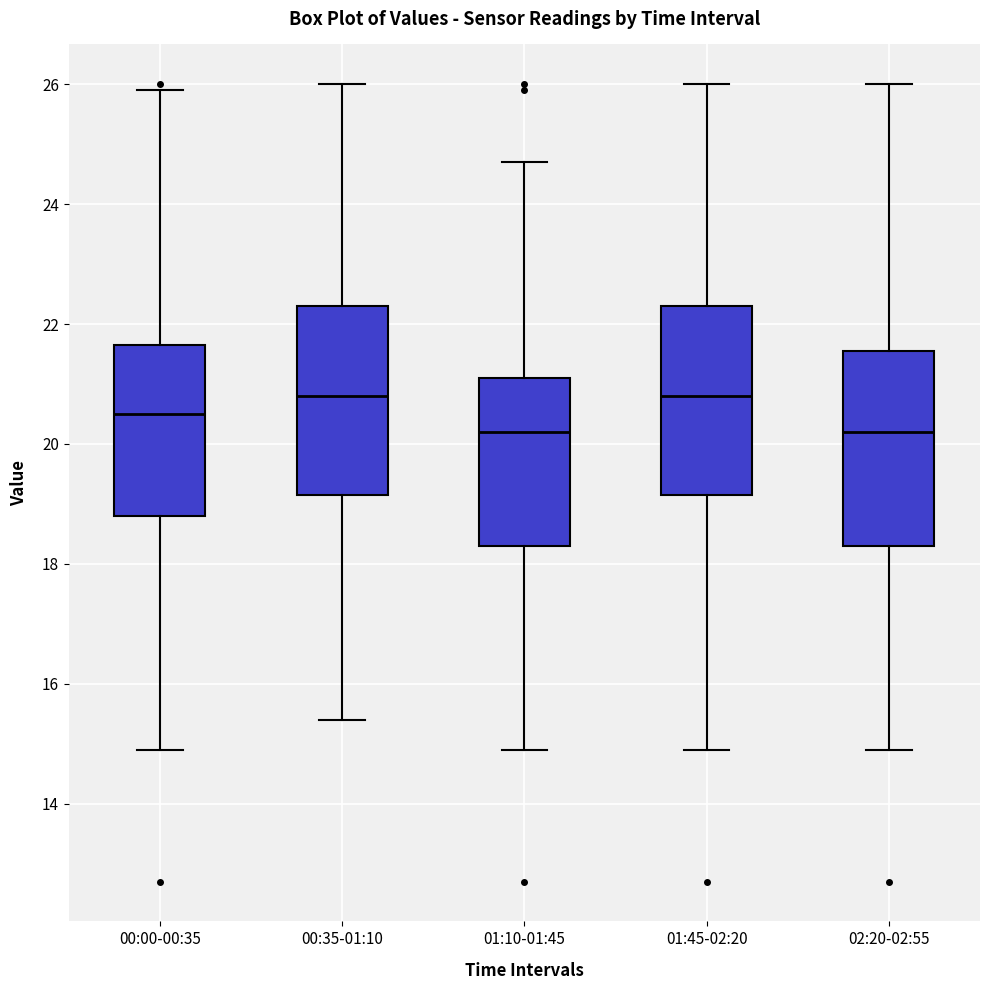

Reading left to right, transcribe this box plot: for each box, give where its median line is, the range the box spans, and where its two whiskers end, as read against the y-axis. The values are not printed on the chart, so give them approximately, as read against the axis.

00:00-00:35: median 20.6, box 18.8 to 21.6, whiskers 15.0 to 26.0
00:35-01:10: median 20.8, box 19.2 to 22.4, whiskers 15.4 to 26.0
01:10-01:45: median 20.2, box 18.4 to 21.2, whiskers 15.0 to 24.8
01:45-02:20: median 20.8, box 19.2 to 22.4, whiskers 15.0 to 26.0
02:20-02:55: median 20.2, box 18.4 to 21.6, whiskers 15.0 to 26.0